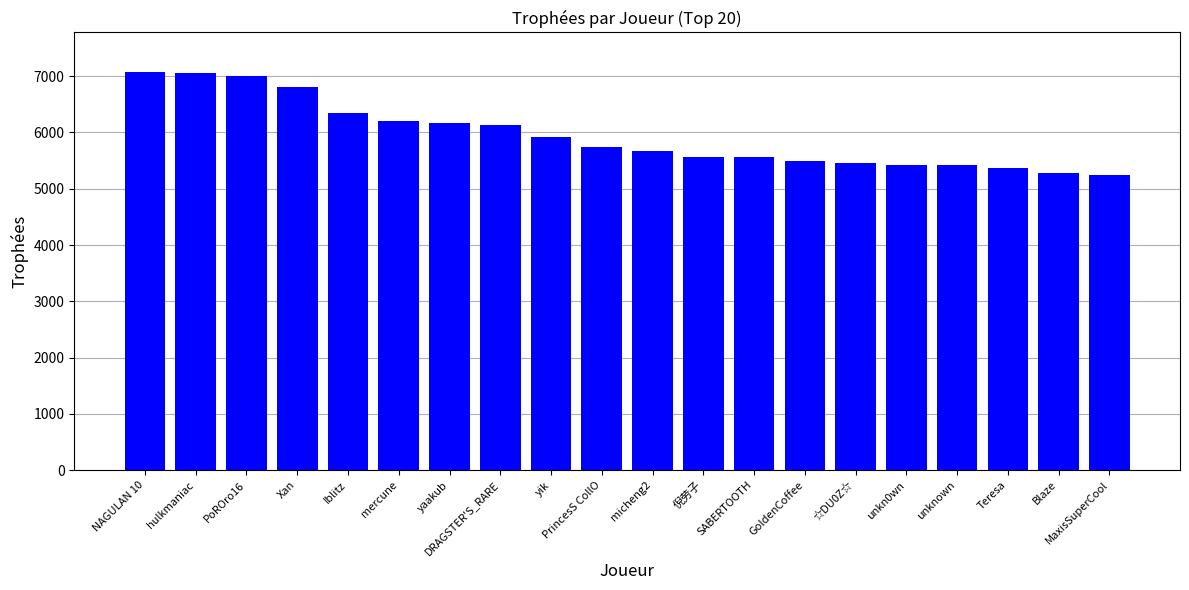

What is the label of the 6th bar from the right?

☆DU0Z☆